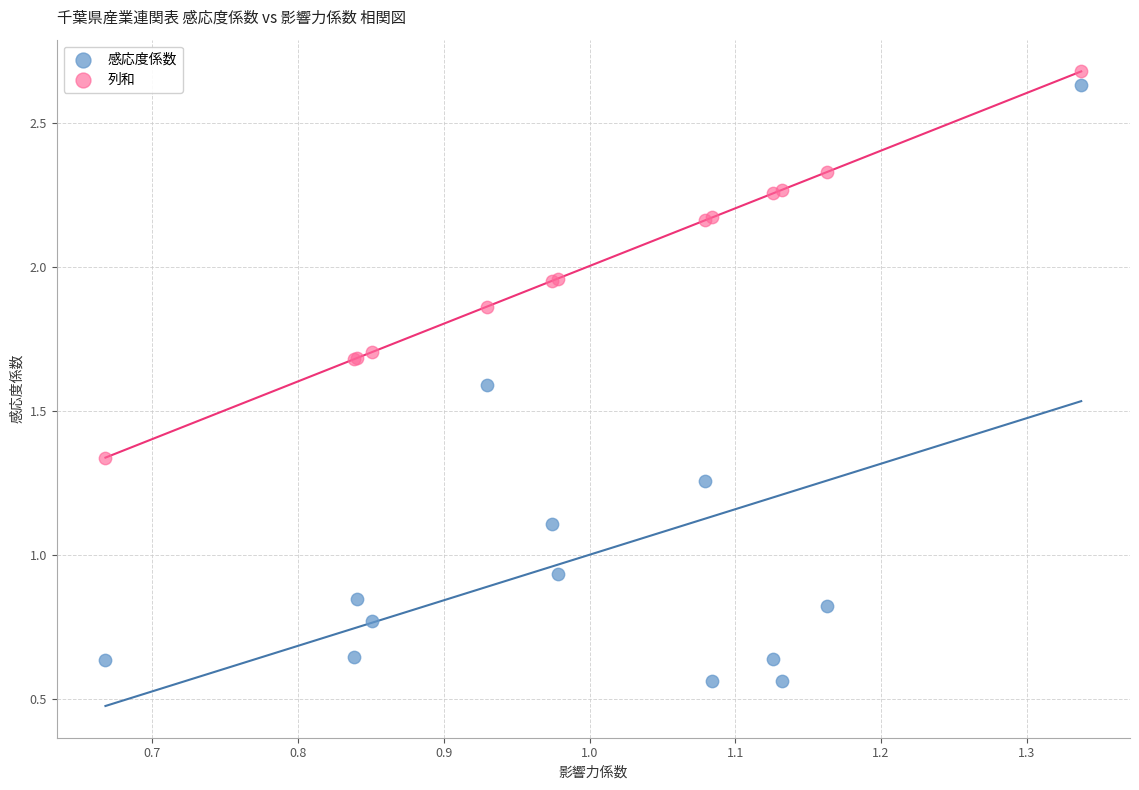

Which series has the largest Y range (max minus min)?

感応度係数